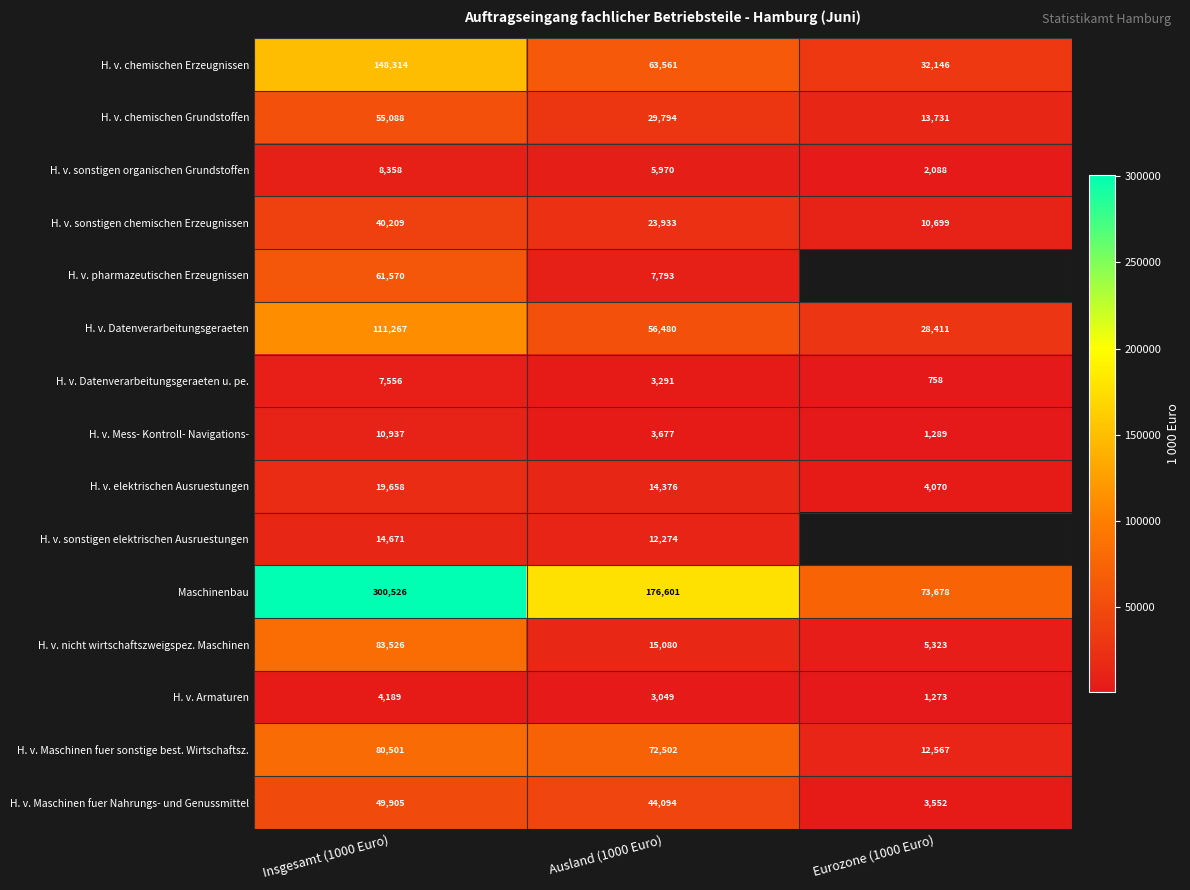

Is the value of H. v. pharmazeutischen Erzeugnissen at Insgesamt (1000 Euro) greater than the value of Maschinenbau at Eurozone (1000 Euro)?

No